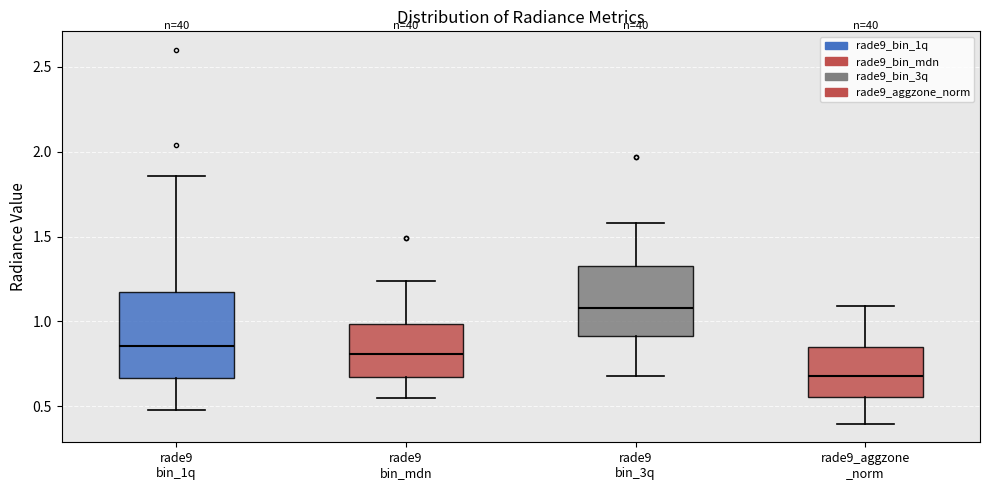

Reading left to right, transcribe this box plot: for each box, give where its median line is, the range the box spans, and where its two whiskers end, as read against the y-axis. The values are not printed on the chart, so give them approximately, as read against the axis.

rade9 bin_1q: median 0.85, box 0.65 to 1.15, whiskers 0.50 to 1.85
rade9 bin_mdn: median 0.80, box 0.65 to 1.00, whiskers 0.55 to 1.25
rade9 bin_3q: median 1.10, box 0.90 to 1.35, whiskers 0.70 to 1.60
rade9_aggzone _norm: median 0.70, box 0.55 to 0.85, whiskers 0.40 to 1.10